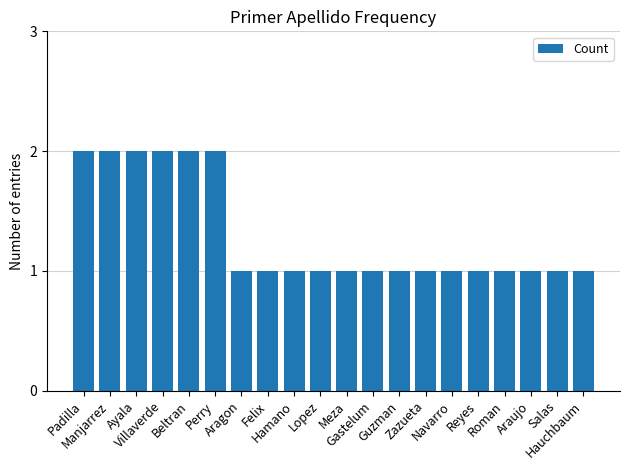

What position from the left is Perry?

6